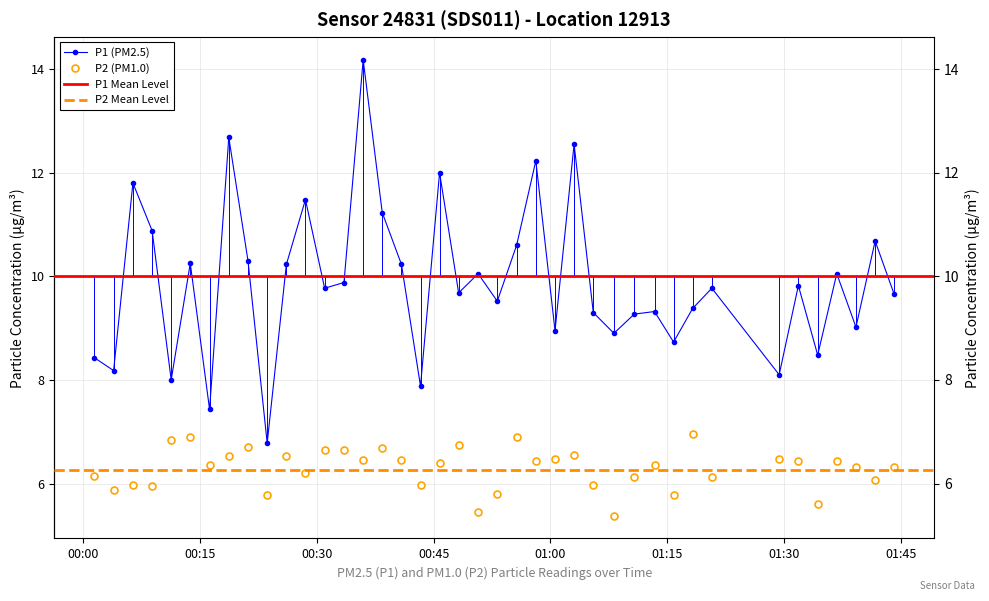

True or false: P1 and P2 intersect in this chart.

False